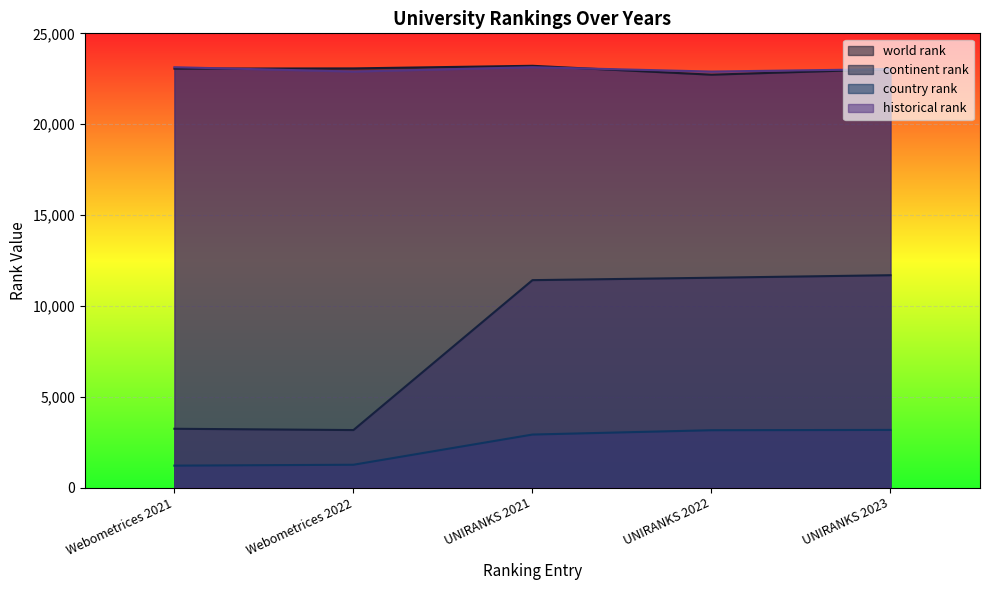

How many data points in world rank are above 23058?

2